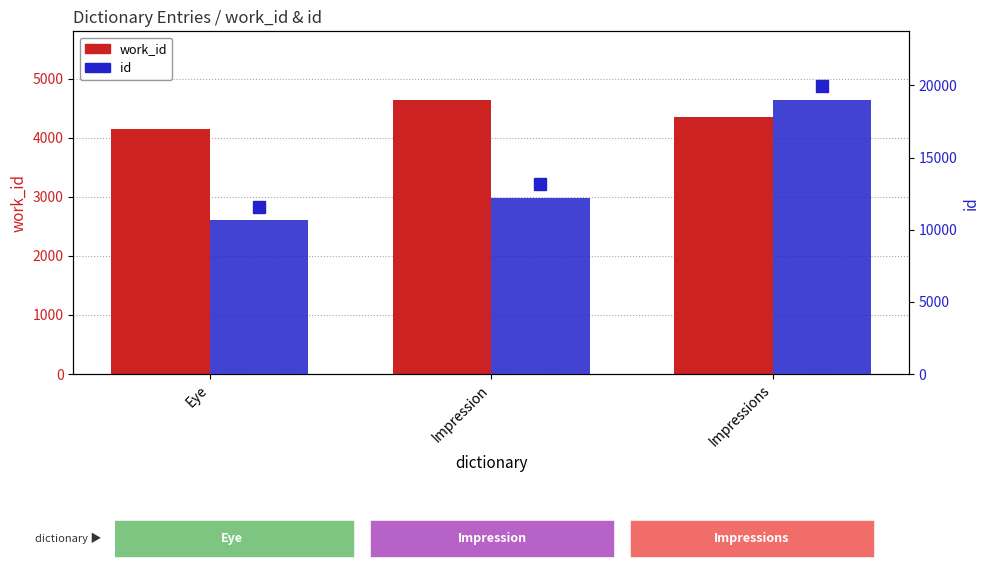

The value of work_id at Impressions is 4351. True or false?

True